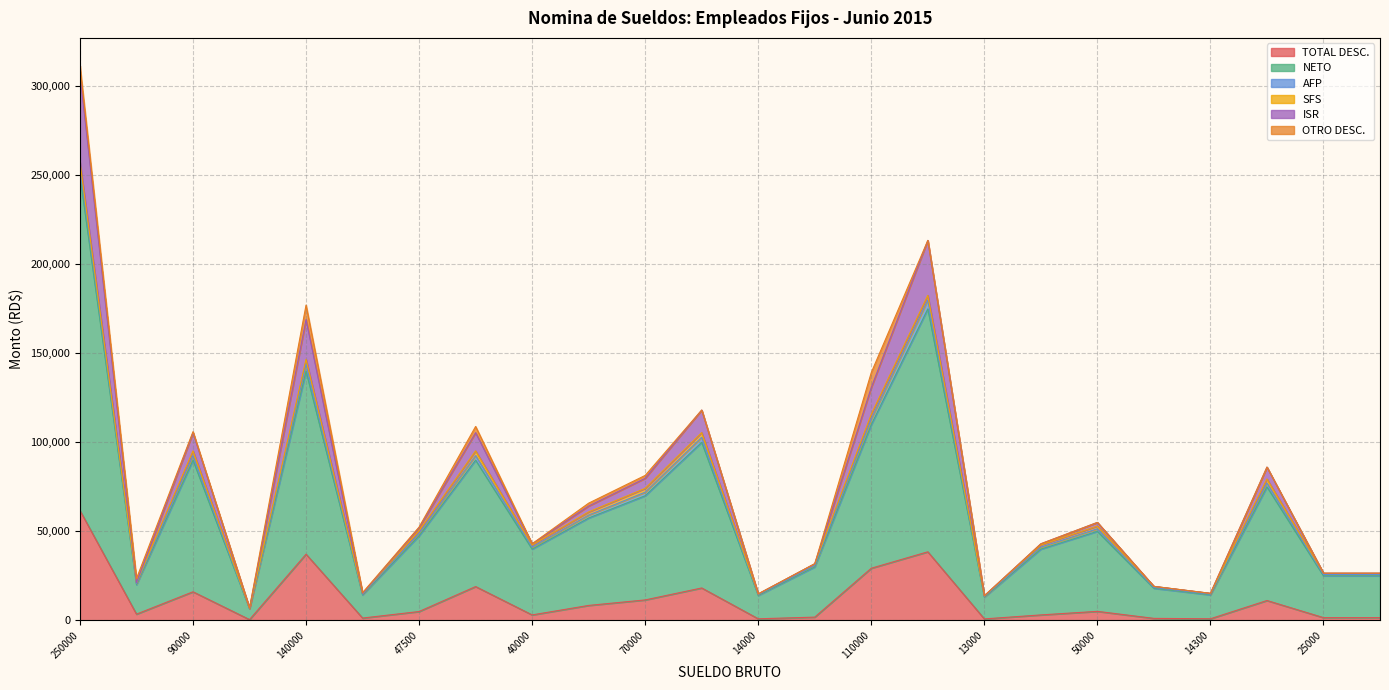

In NETO, how many points are lower than both neighbors (excluding endpoints)?

7